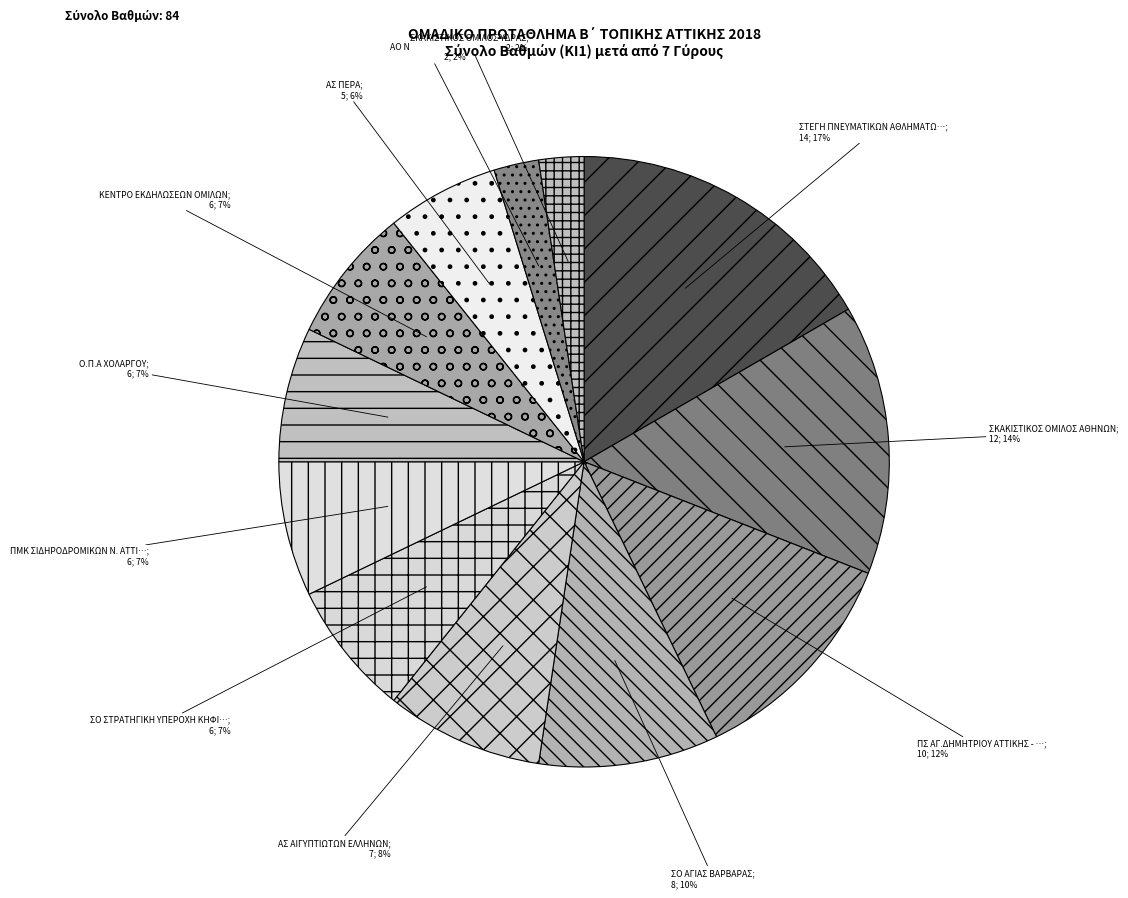

To the nearest percent, what is the difference between the largest and smallest slice percentages?

14%